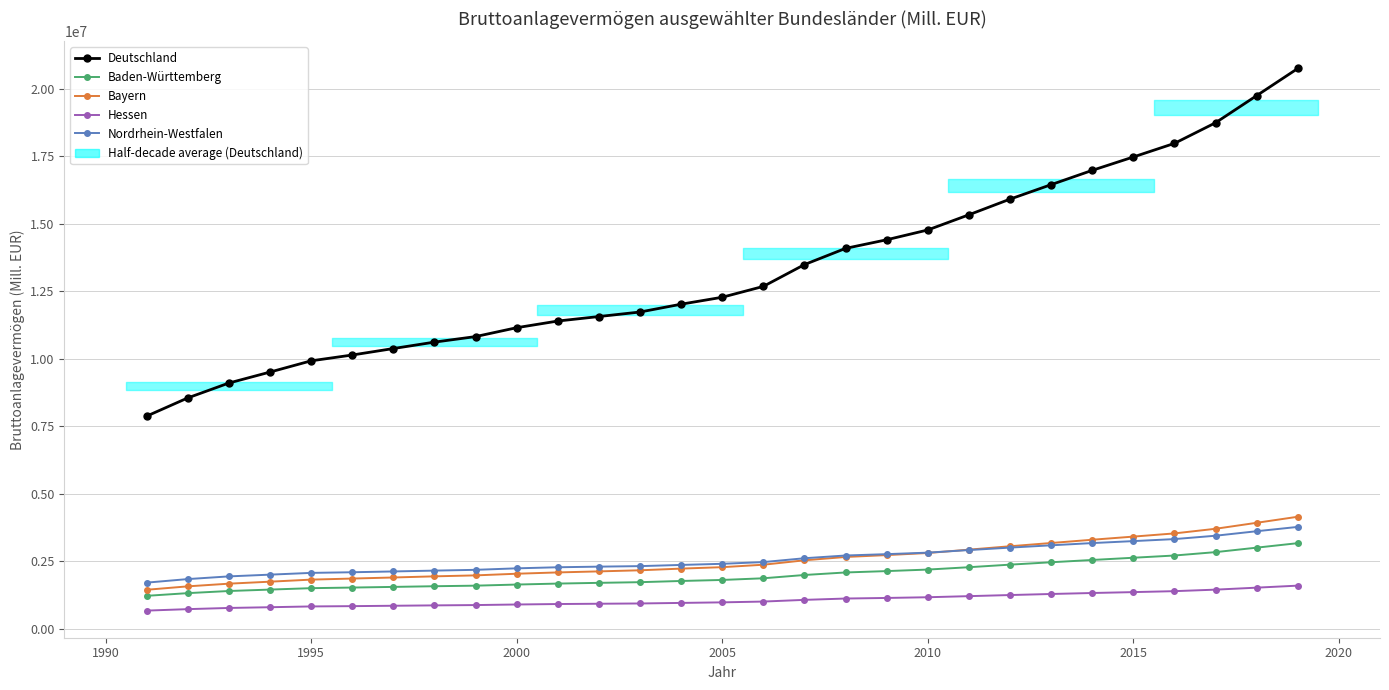

True or false: Bayern and Deutschland cross at least once.

False